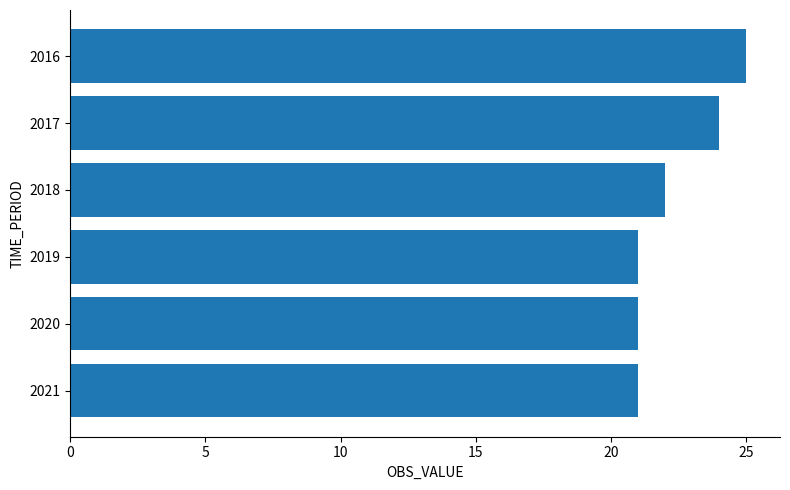

Reading top to bottom, transcribe all the data shown in this chart.

25	24	22	21	21	21